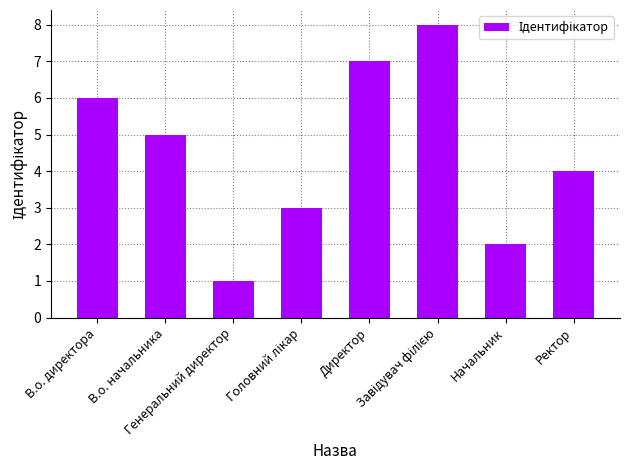

What is the minimum value shown in the chart?

1